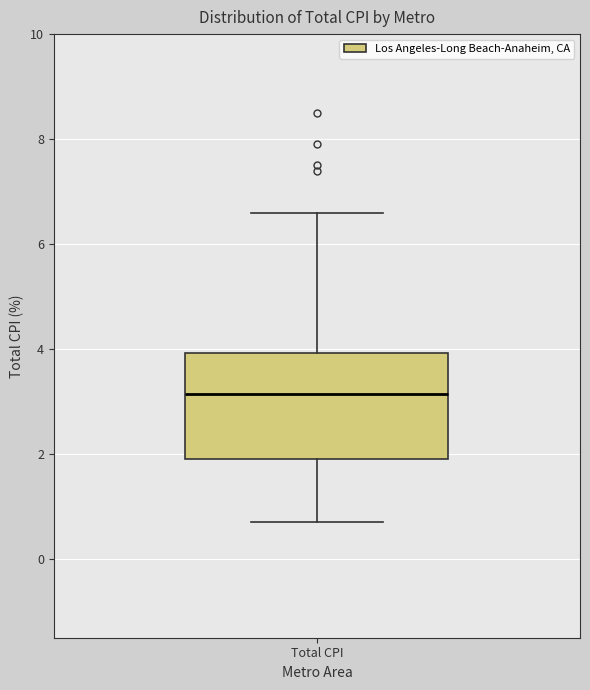

Transcribe this box plot: give where the median line is, the range the box spans, and where the two whiskers end, as read against the y-axis. The values are not printed on the chart, so give them approximately, as read against the axis.

median 3.2, box 2.0 to 4.0, whiskers 0.8 to 6.6